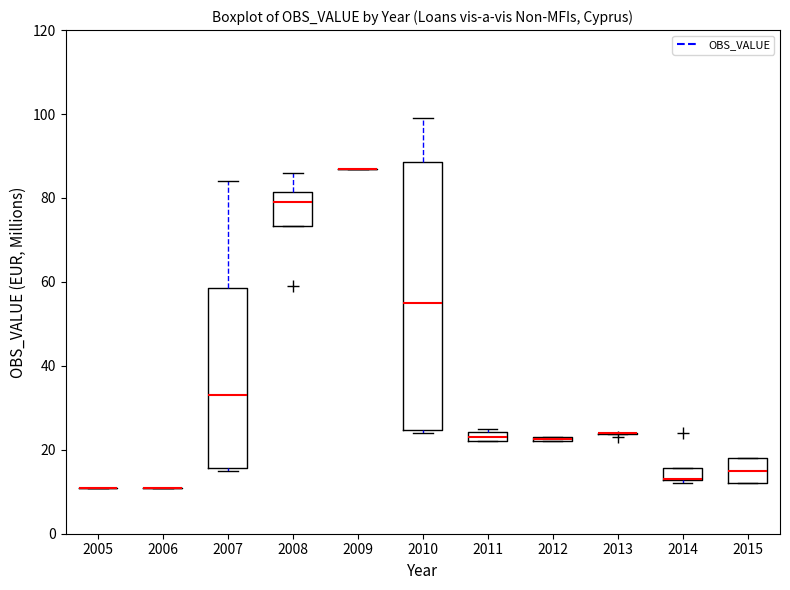

Where is the lower edge of the box at x = 2014 on the y-axis? The values are not printed on the chart, so give them approximately, as read against the axis.

12